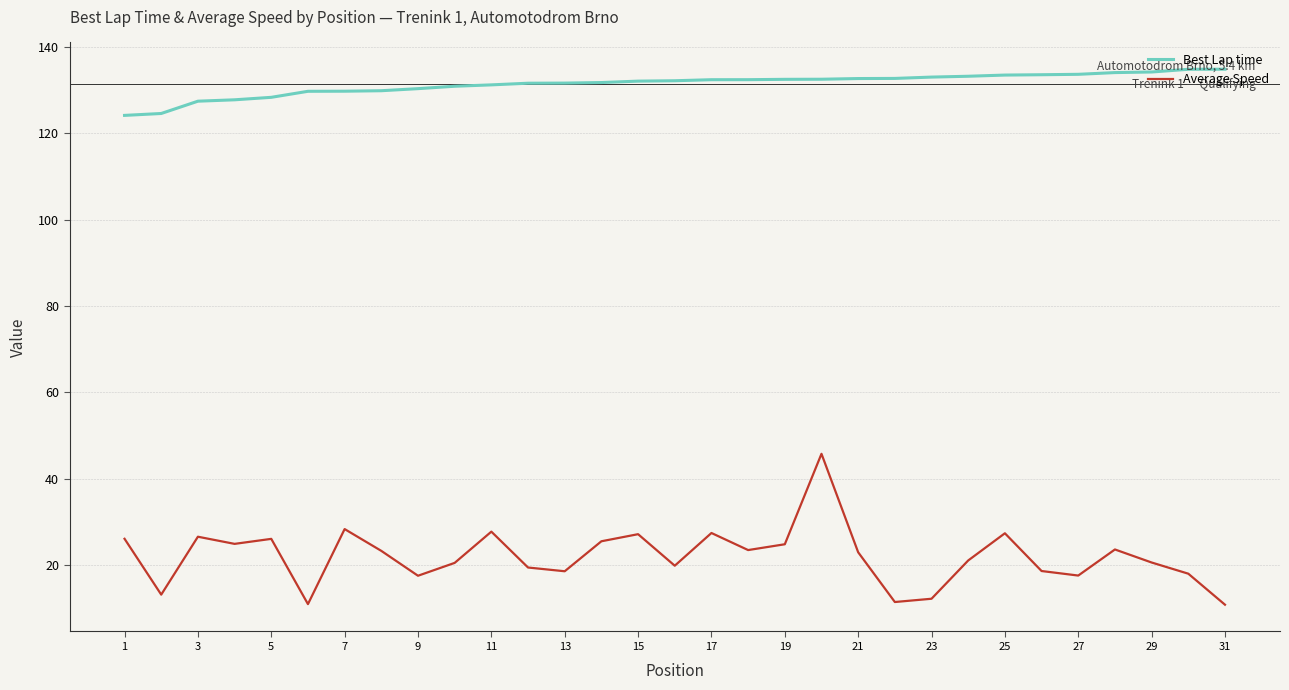

Rank the series by their maximum value, from lowest to highest.

Average Speed, Best Lap time